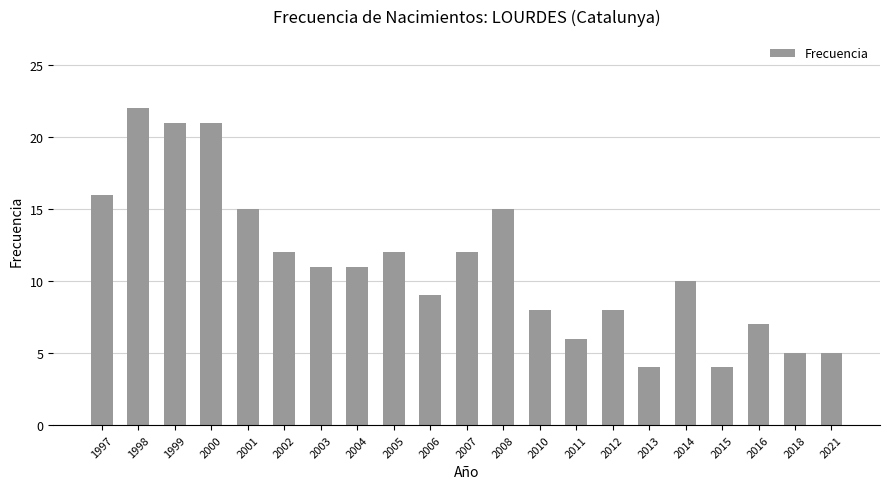

What is the difference between the second highest and minimum values?

17